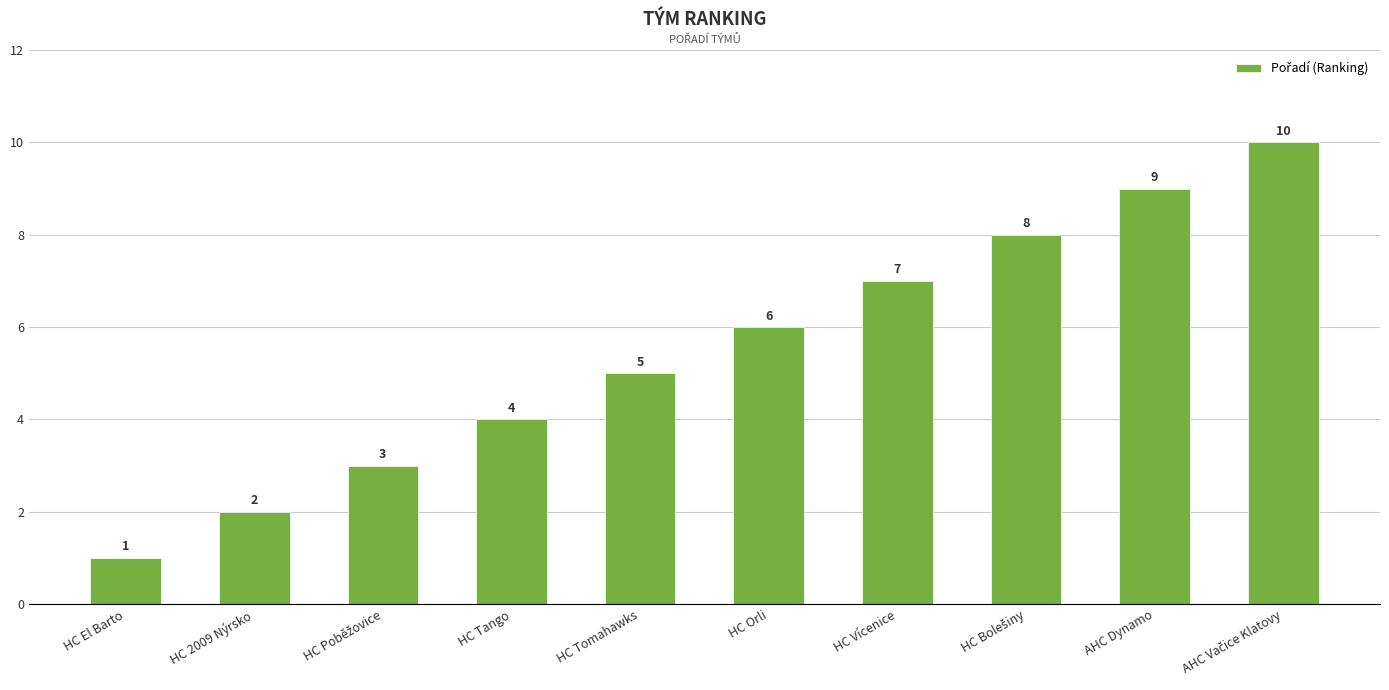

What is the maximum value shown in the chart?

10